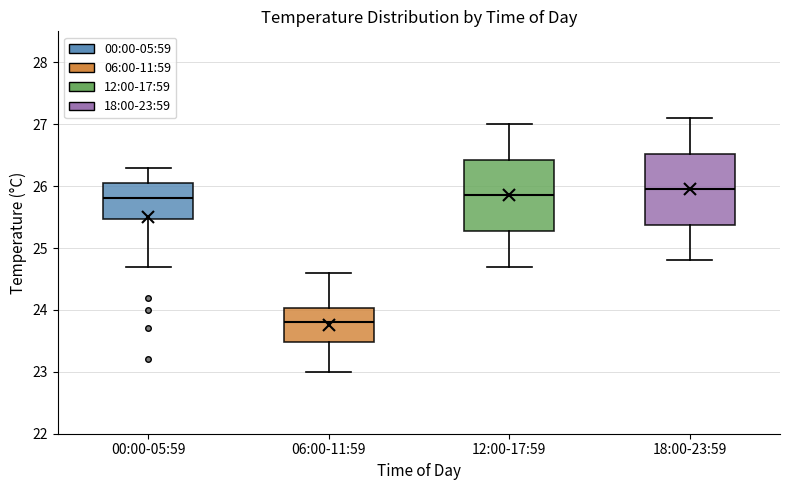

Reading left to right, transcribe this box plot: for each box, give where its median line is, the range the box spans, and where its two whiskers end, as read against the y-axis. The values are not printed on the chart, so give them approximately, as read against the axis.

00:00-05:59: median 25.8, box 25.5 to 26.1, whiskers 24.7 to 26.3
06:00-11:59: median 23.8, box 23.5 to 24.0, whiskers 23.0 to 24.6
12:00-17:59: median 25.9, box 25.3 to 26.4, whiskers 24.7 to 27.0
18:00-23:59: median 26.0, box 25.4 to 26.5, whiskers 24.8 to 27.1